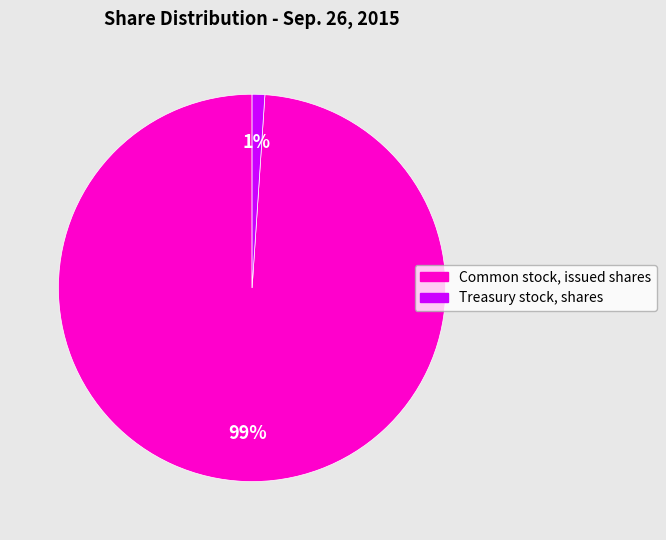

What percentage is the Common stock, issued shares slice, to the nearest percent?

99%